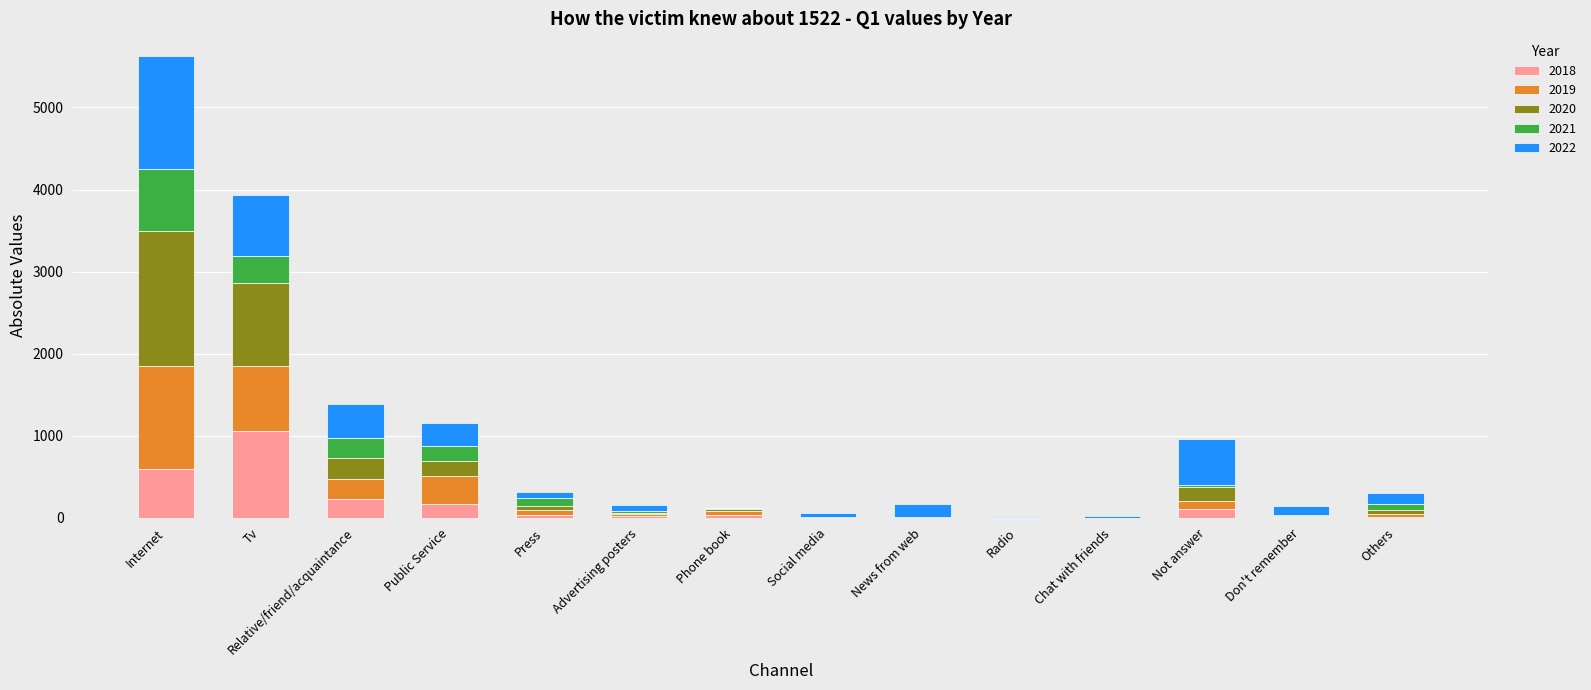

What are all the series names shown in the legend?

2018, 2019, 2020, 2021, 2022